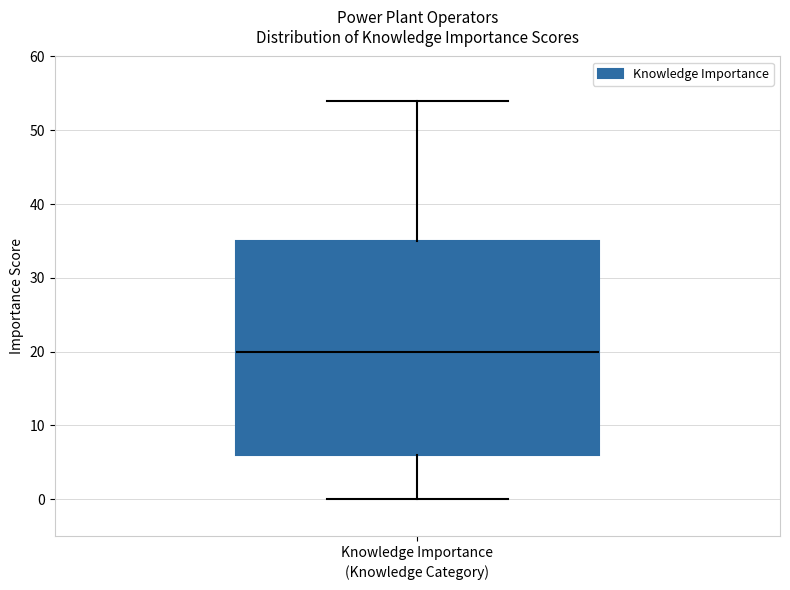

Transcribe this box plot: give where the median line is, the range the box spans, and where the two whiskers end, as read against the y-axis. The values are not printed on the chart, so give them approximately, as read against the axis.

median 20, box 6 to 35, whiskers 0 to 54